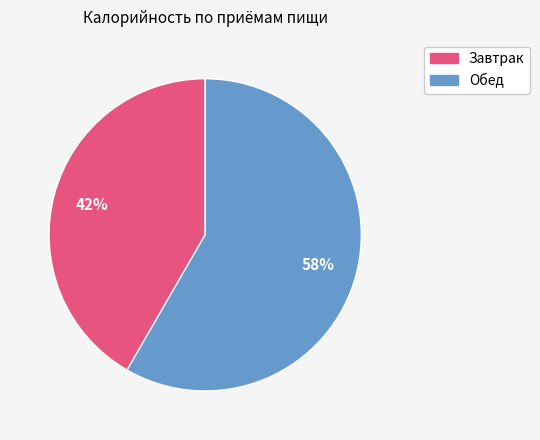

To the nearest percent, what portion does Завтрак represent?

42%